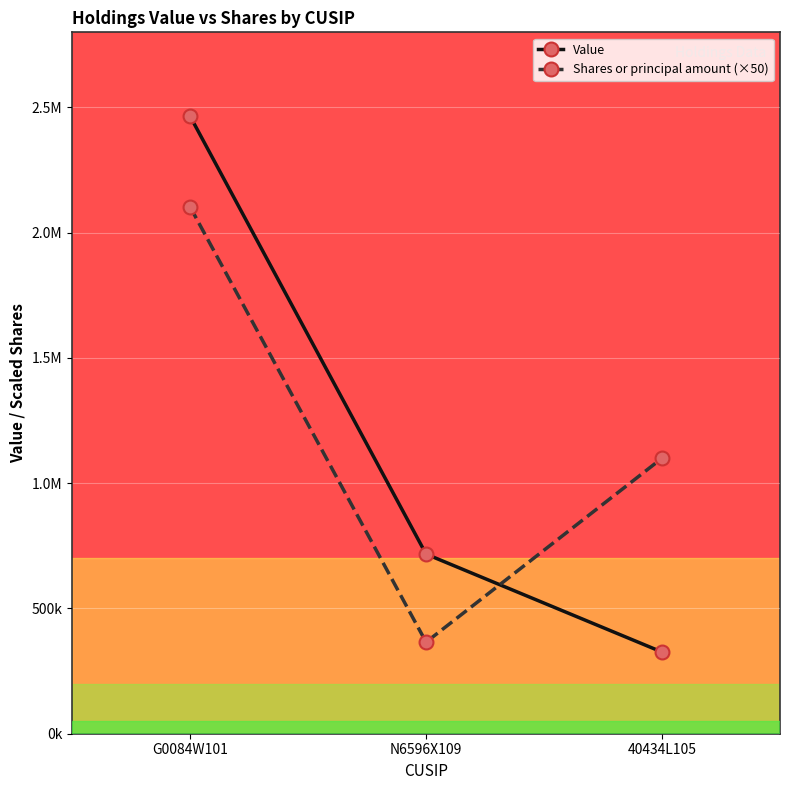

What are all the series names shown in the legend?

Value, Shares or principal amount (×50)